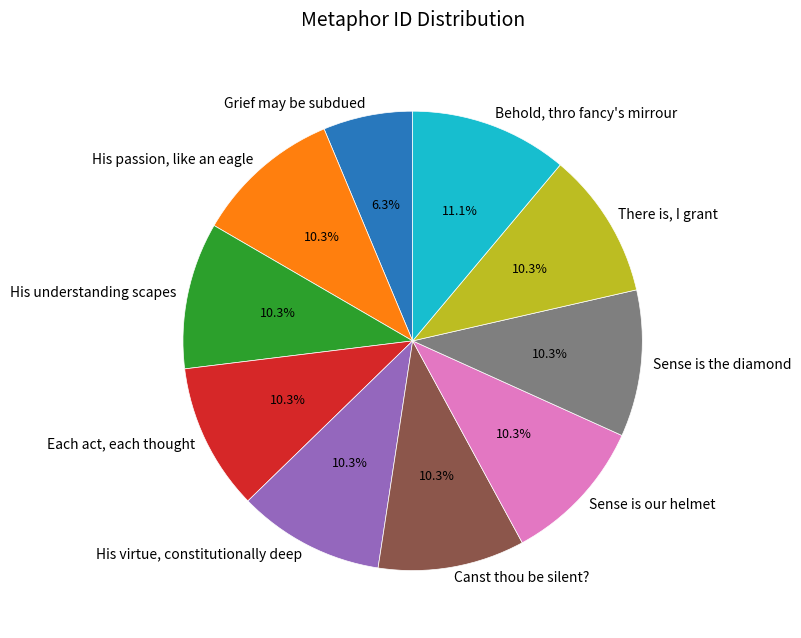

How many slices are in this pie chart?

10